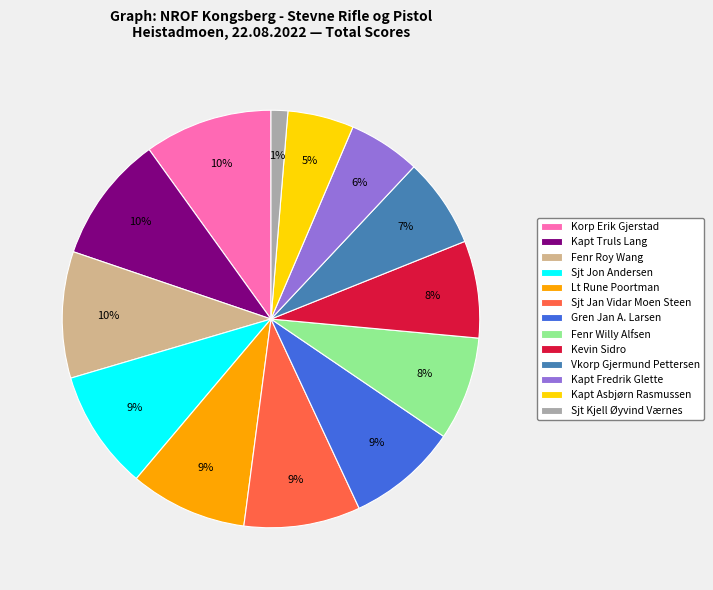

Is the sum of Kapt Asbjørn Rasmussen and Vkorp Gjermund Pettersen greater than half?

No